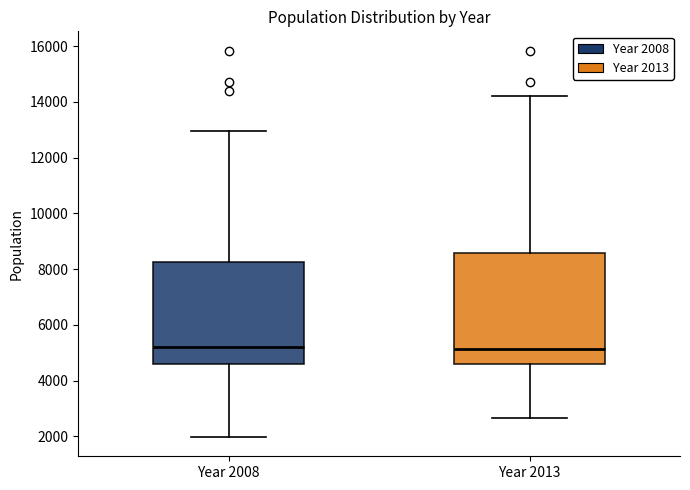

Reading left to right, transcribe this box plot: for each box, give where its median line is, the range the box spans, and where its two whiskers end, as read against the y-axis. The values are not printed on the chart, so give them approximately, as read against the axis.

Year 2008: median 5200, box 4600 to 8200, whiskers 2000 to 13000
Year 2013: median 5200, box 4600 to 8600, whiskers 2600 to 14200